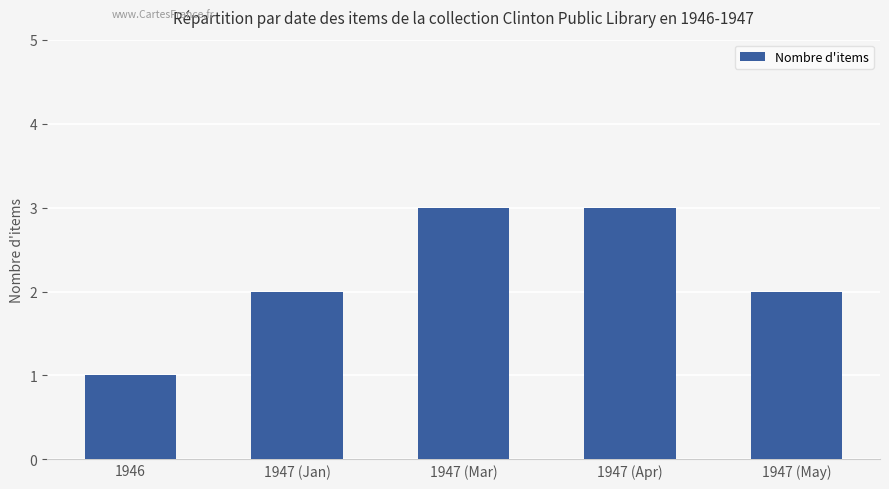

How many series are shown in this chart?

1